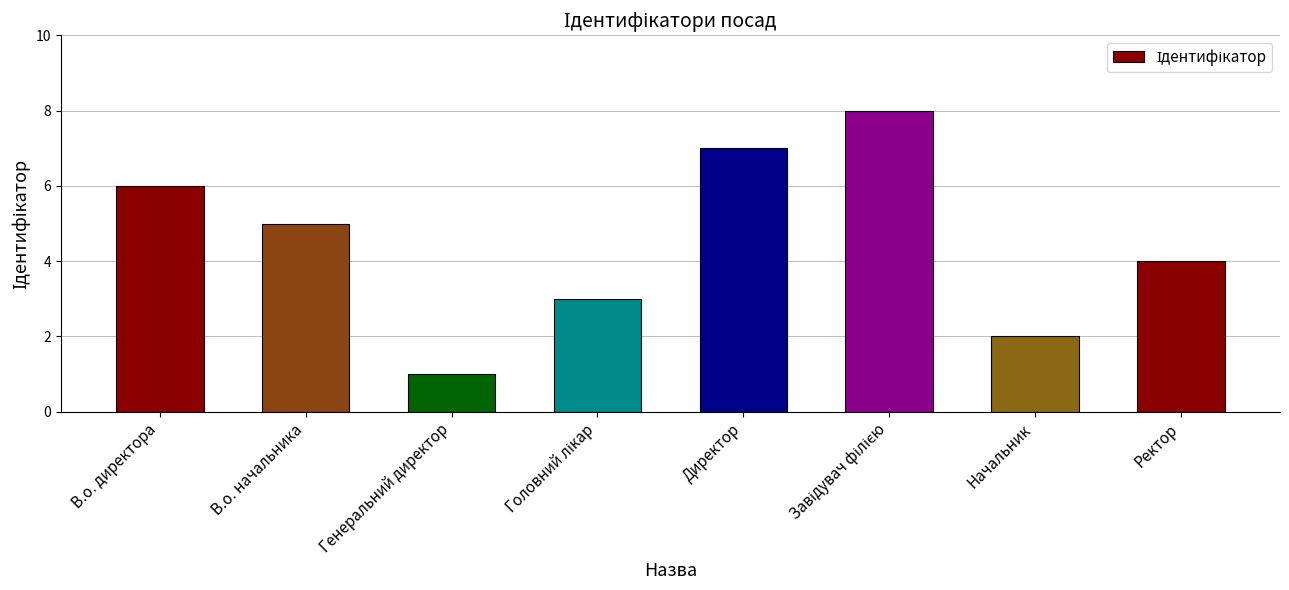

Does the chart contain any negative values?

No